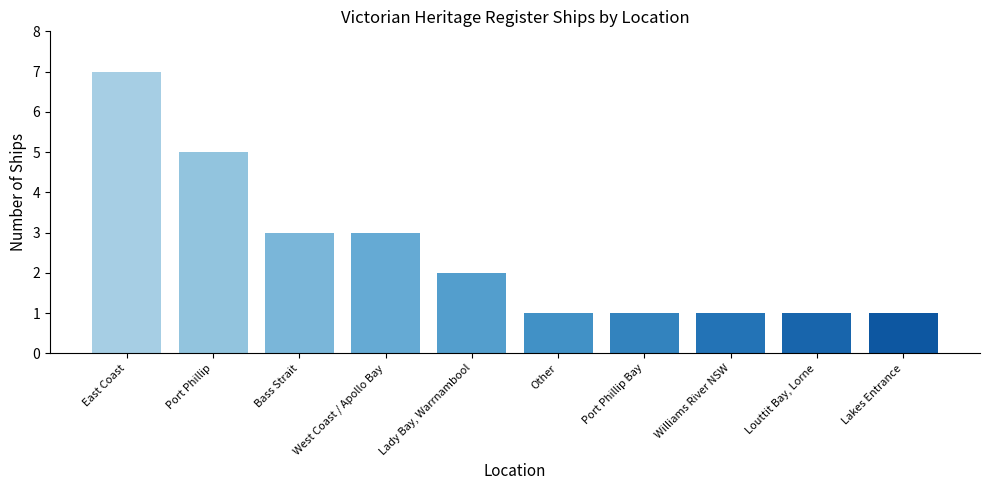

Reading left to right, what are all the values shown in this chart?

7	5	3	3	2	1	1	1	1	1